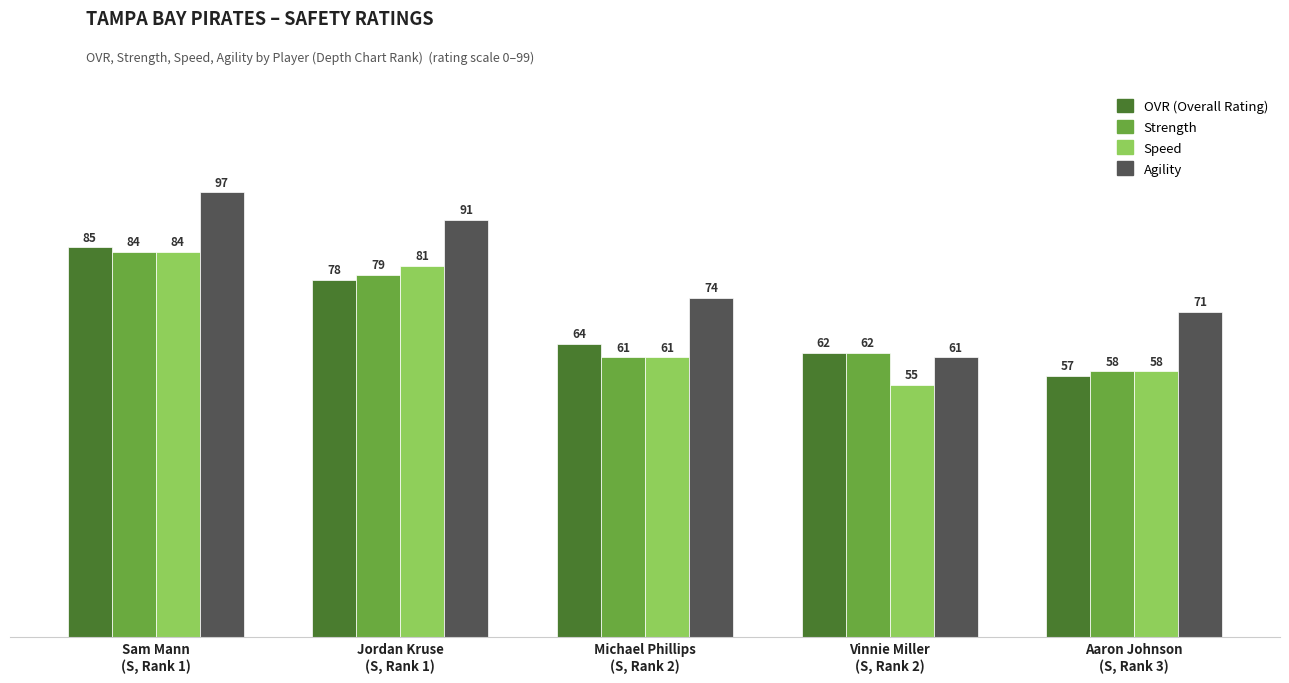

What is the smallest value displayed?

55